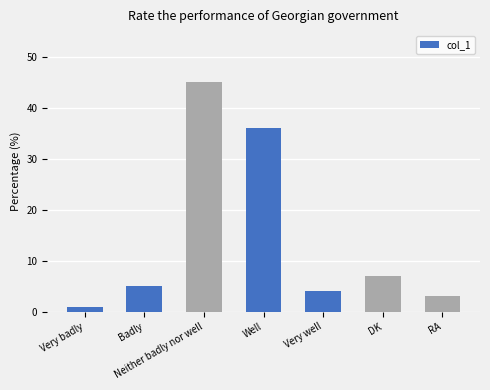

What is the greatest value displayed?

45